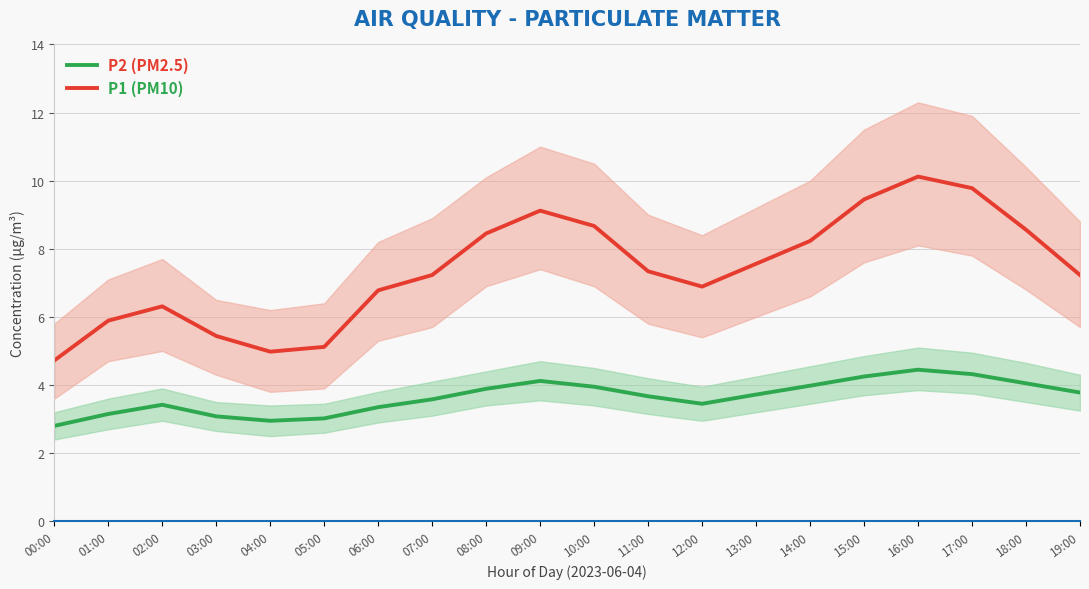

How many values in the P2 (PM2.5) series are below 3?

2